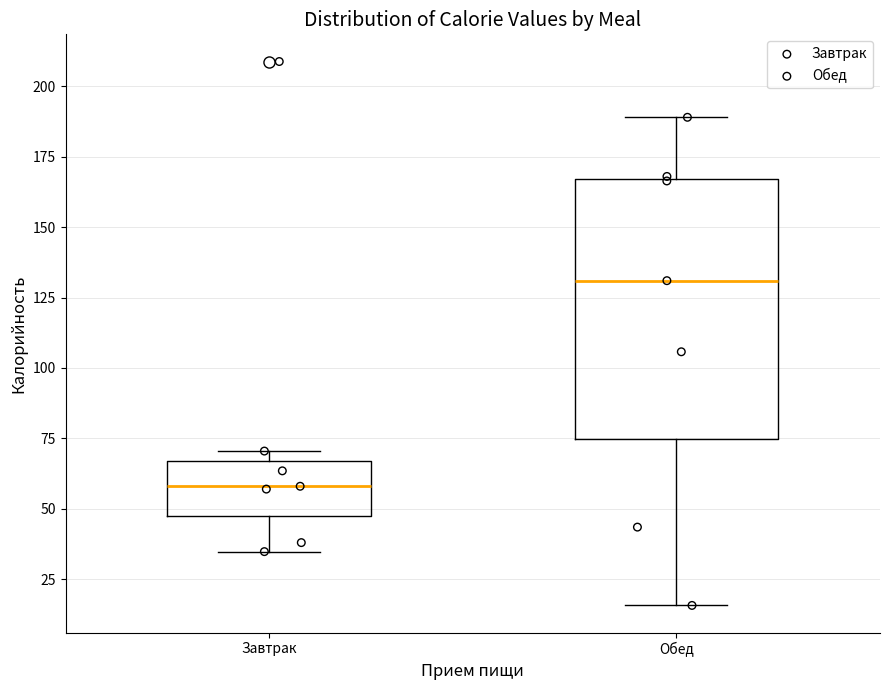

Reading left to right, transcribe this box plot: for each box, give where its median line is, the range the box spans, and where its two whiskers end, as read against the y-axis. The values are not printed on the chart, so give them approximately, as read against the axis.

Завтрак: median 60, box 50 to 65, whiskers 35 to 70
Обед: median 130, box 75 to 165, whiskers 15 to 190